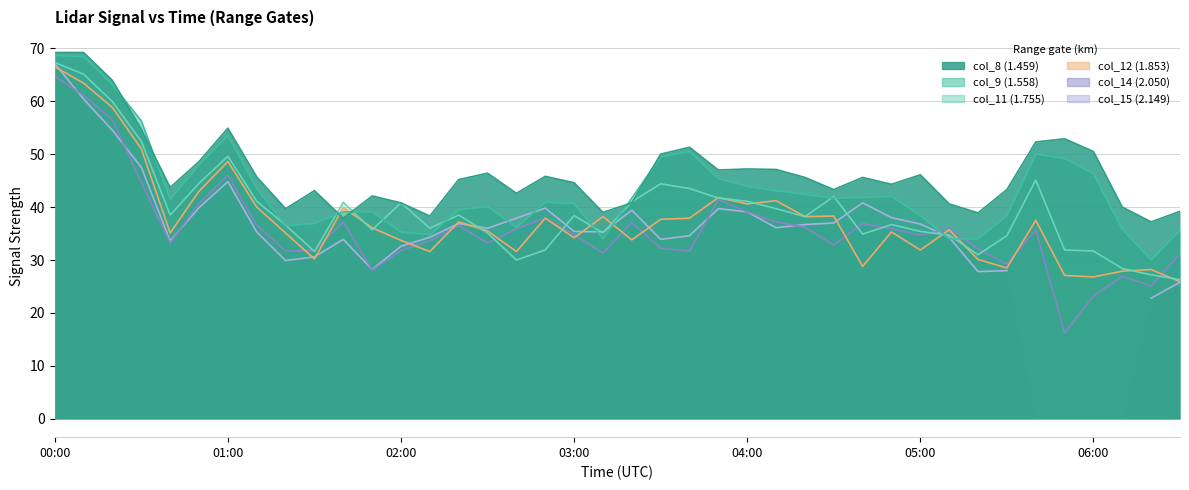

Which category has the highest value in the col_9 (1.558) series?

00:00